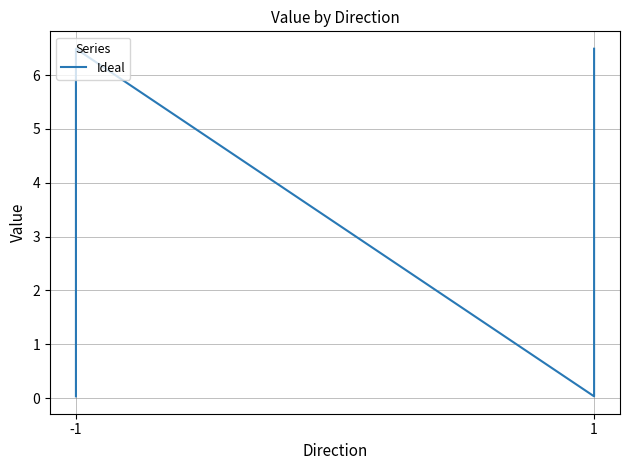

Does the chart have visible grid lines?

Yes